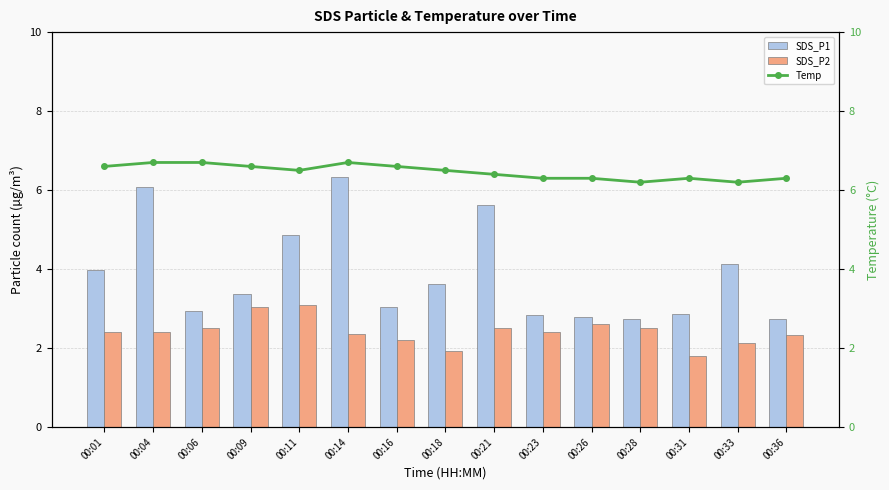

How many values in the SDS_P2 series are below 2?

2